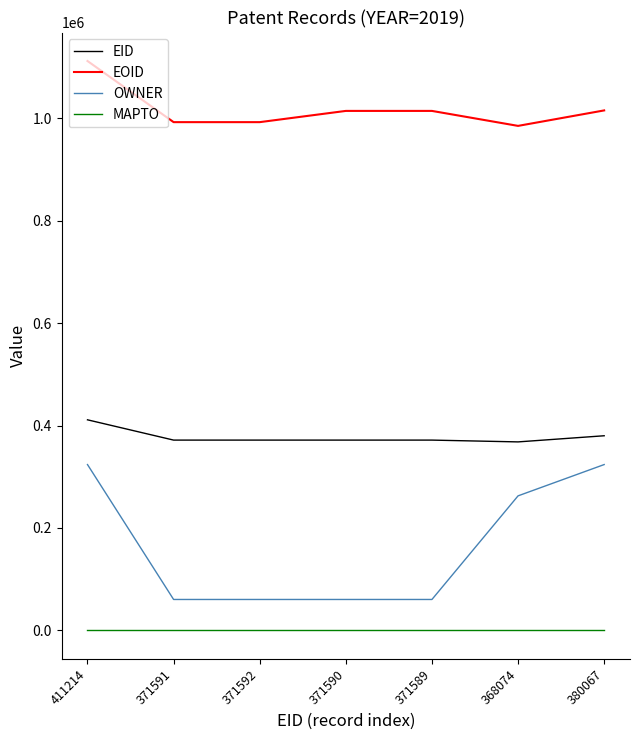

True or false: EOID and EID intersect in this chart.

False